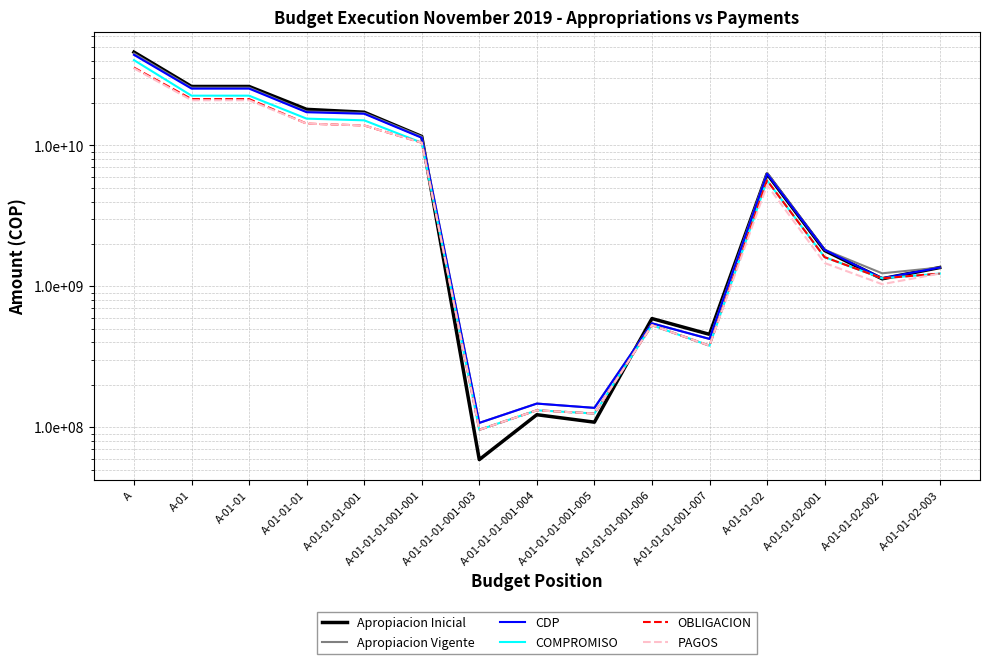

What is the label of the 1st point from the right?

A-01-01-02-003